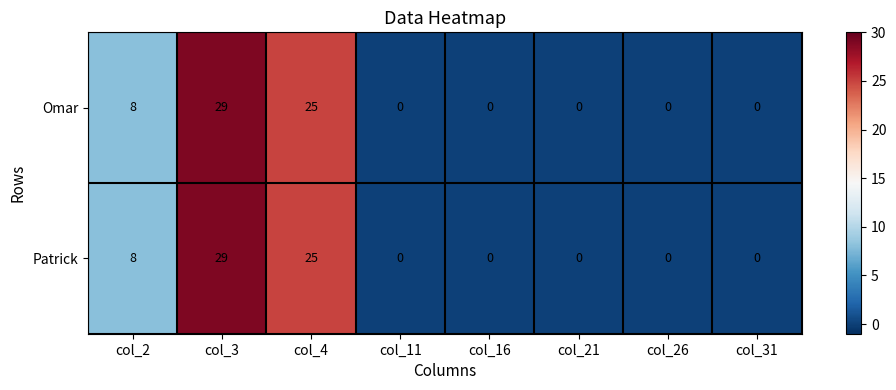

How many Omar values are between 0 and 25?

7